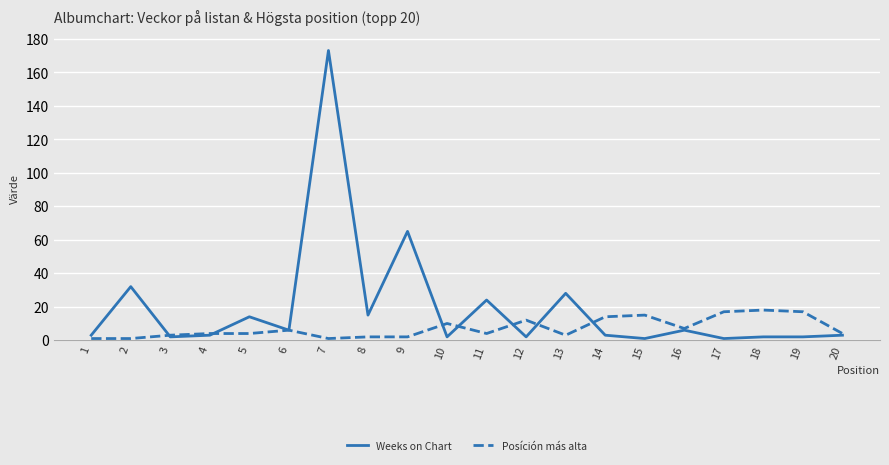

Which series has the largest total across all categories?

Weeks on Chart